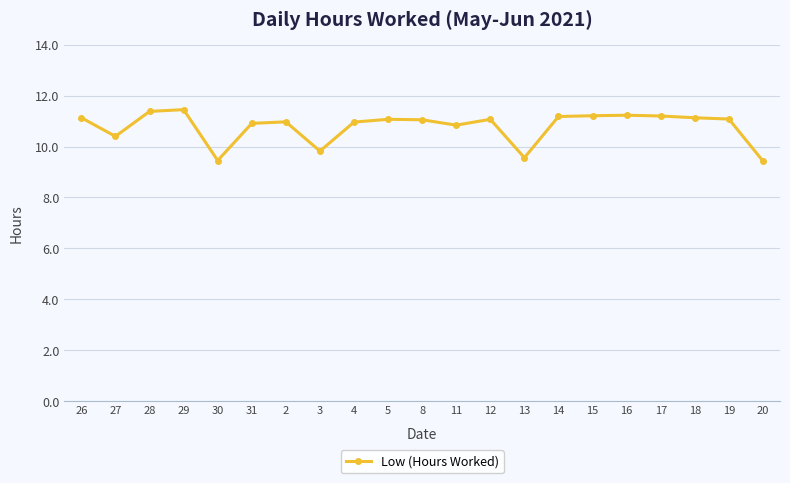

Which has a higher value, 4 or 13?

4